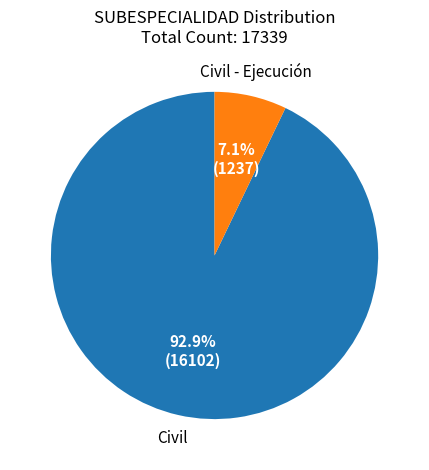

How much of the chart is everything except Civil?

7.1%